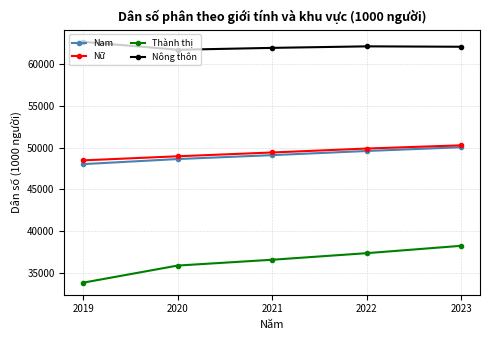

Rank the categories by Thành thị value from lowest to highest.

2019, 2020, 2021, 2022, 2023